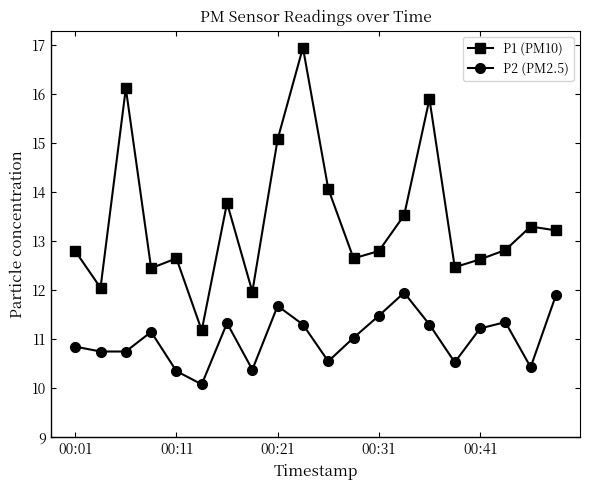

How many series are shown in this chart?

2